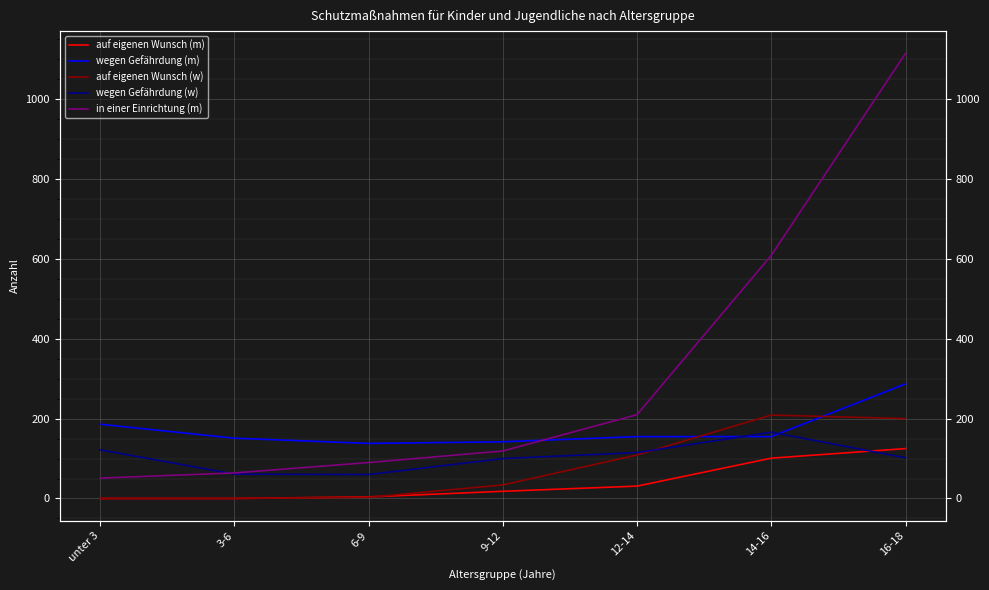

How many data points in in einer Einrichtung (m) are above 119?

3